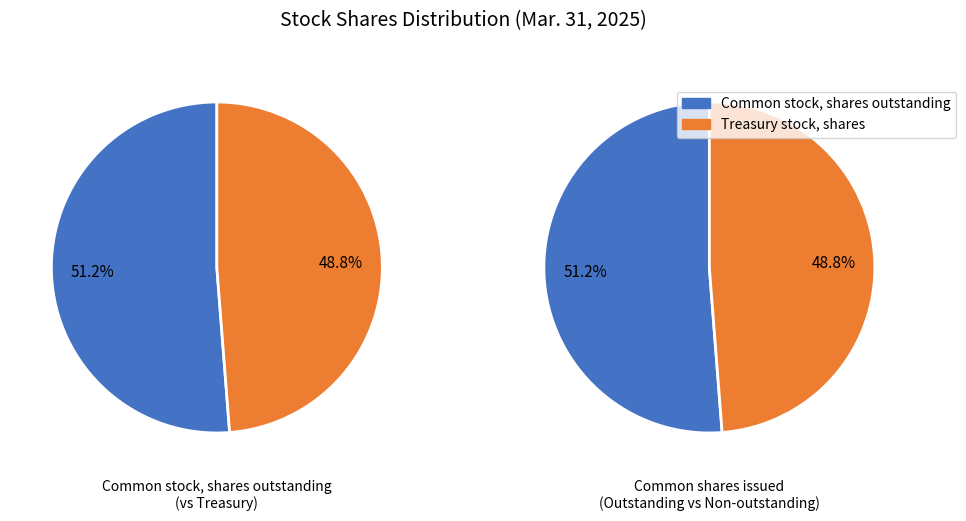

To the nearest percent, what is the combined percentage of Treasury stock, shares and Common stock, shares outstanding?

100%